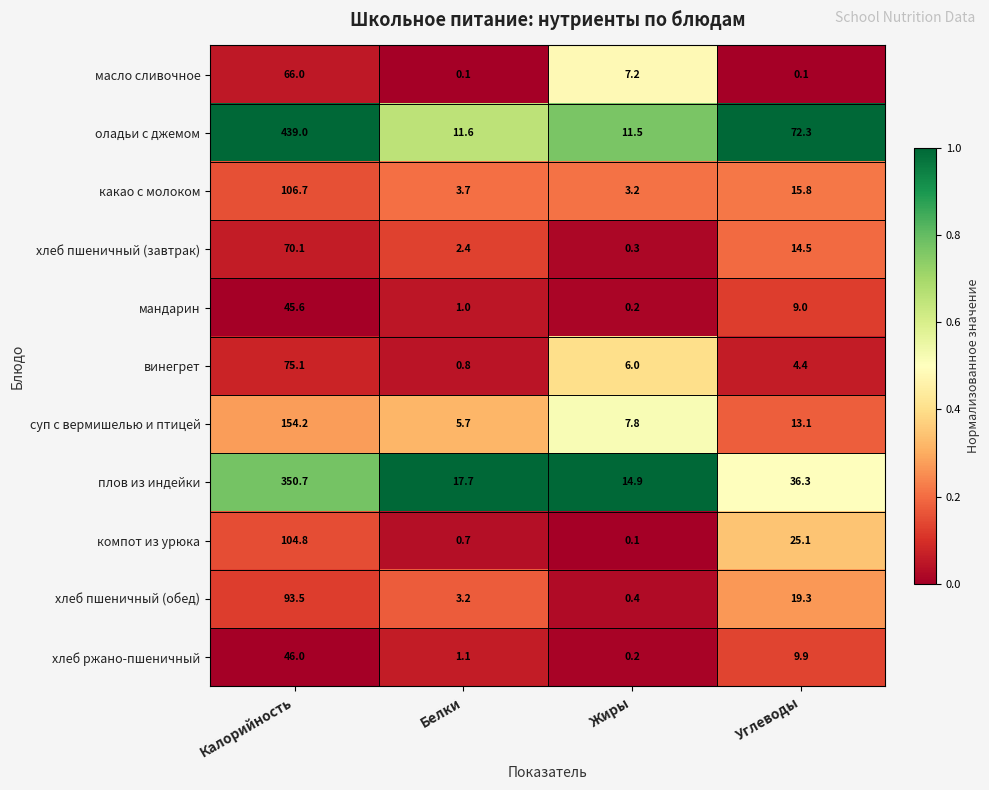

What is the sum of the винегрет values at Жиры and Белки?

6.8